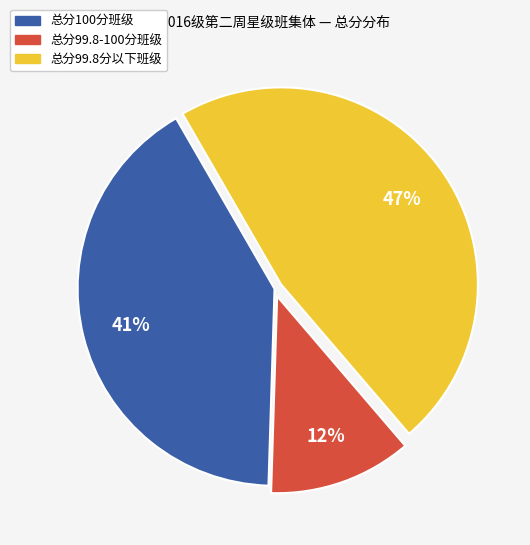

To the nearest percent, what is the average slice percentage?

33%